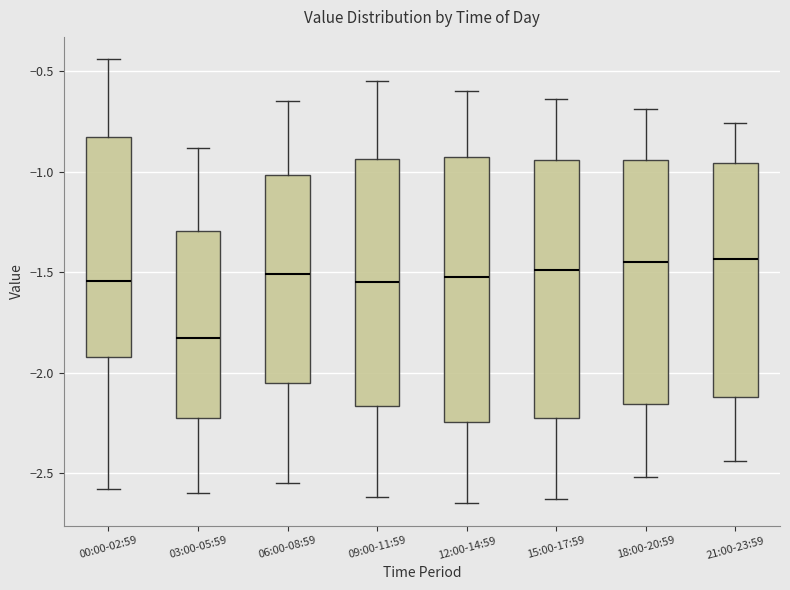

Which box has the lowest median line?

03:00-05:59